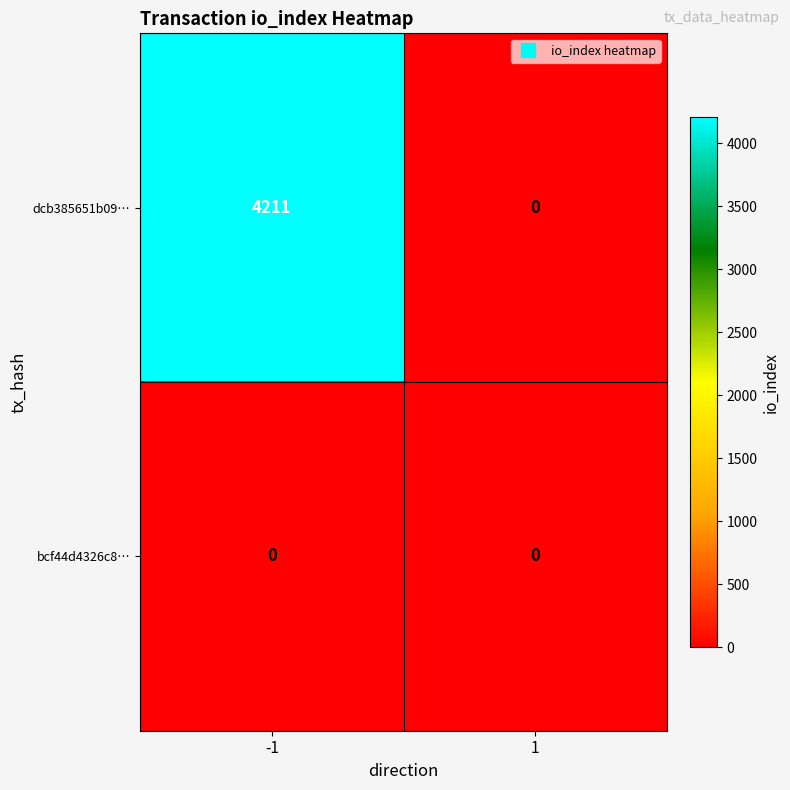

List the series in order of their overall mean, lowest first.

bcf44d4326c8…, dcb385651b09…